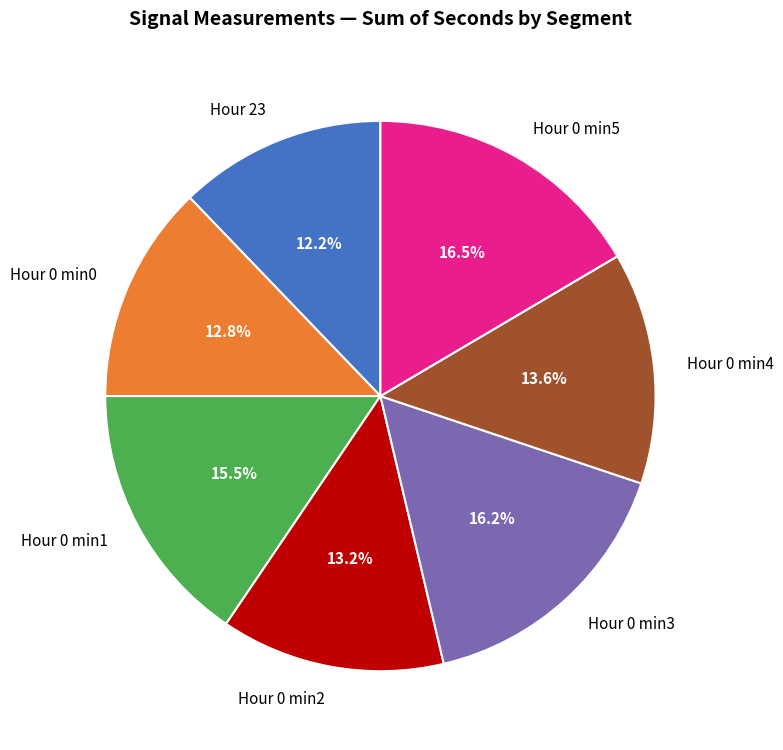

Approximately how many times larger is the value at Hour 23 compared to Hour 0 min5?

0.7